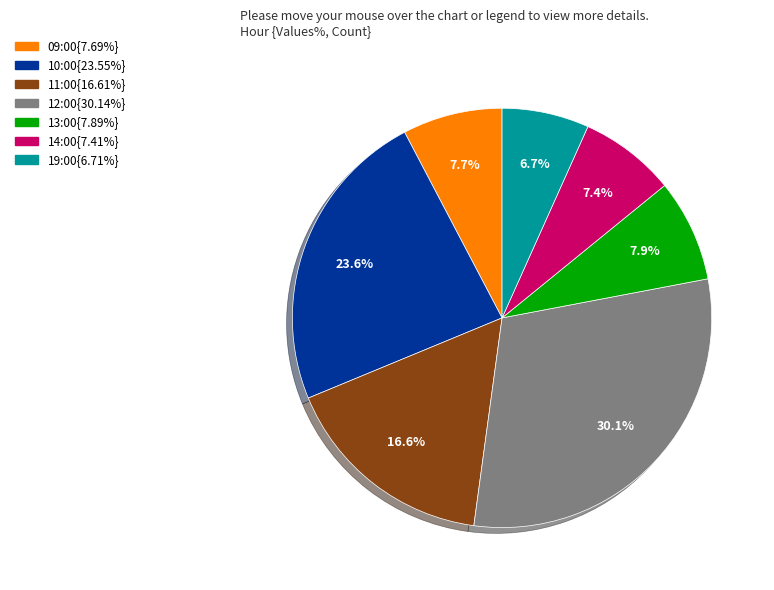

How many segments does this pie chart have?

7